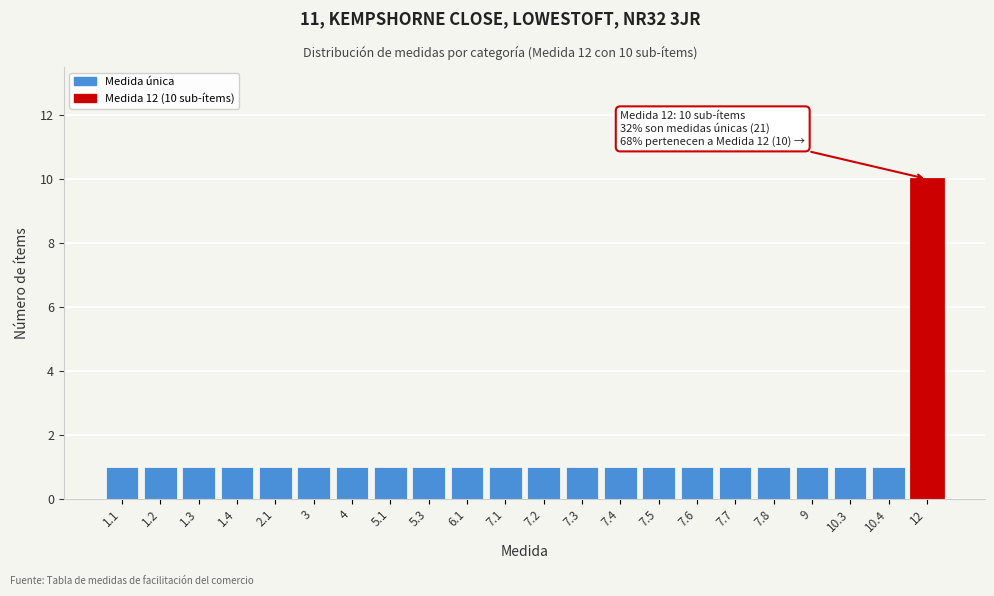

Reading left to right, list all the values displayed in this chart.

1	1	1	1	1	1	1	1	1	1	1	1	1	1	1	1	1	1	1	1	1	10